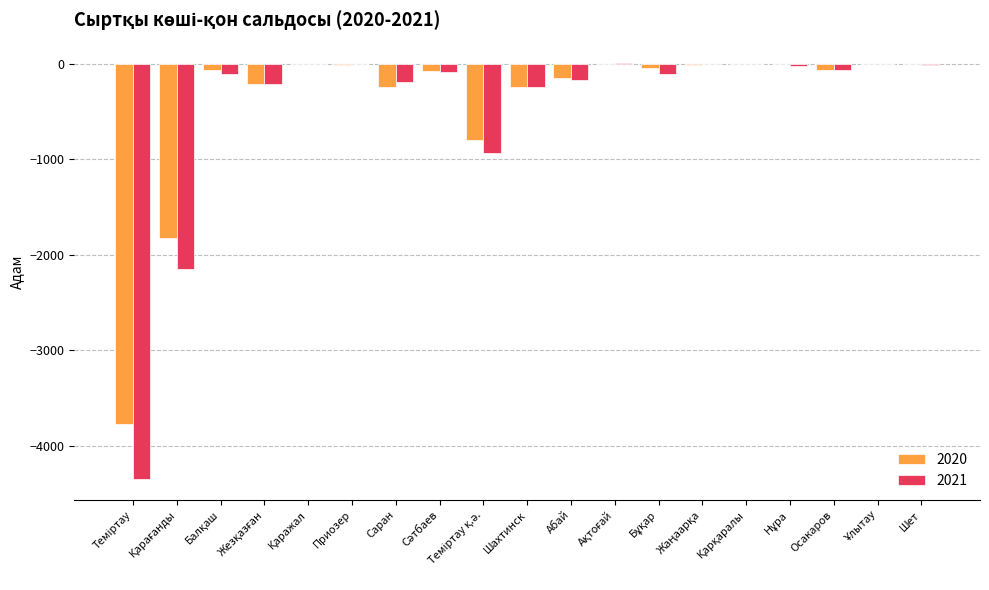

Does the chart contain stacked bars?

No